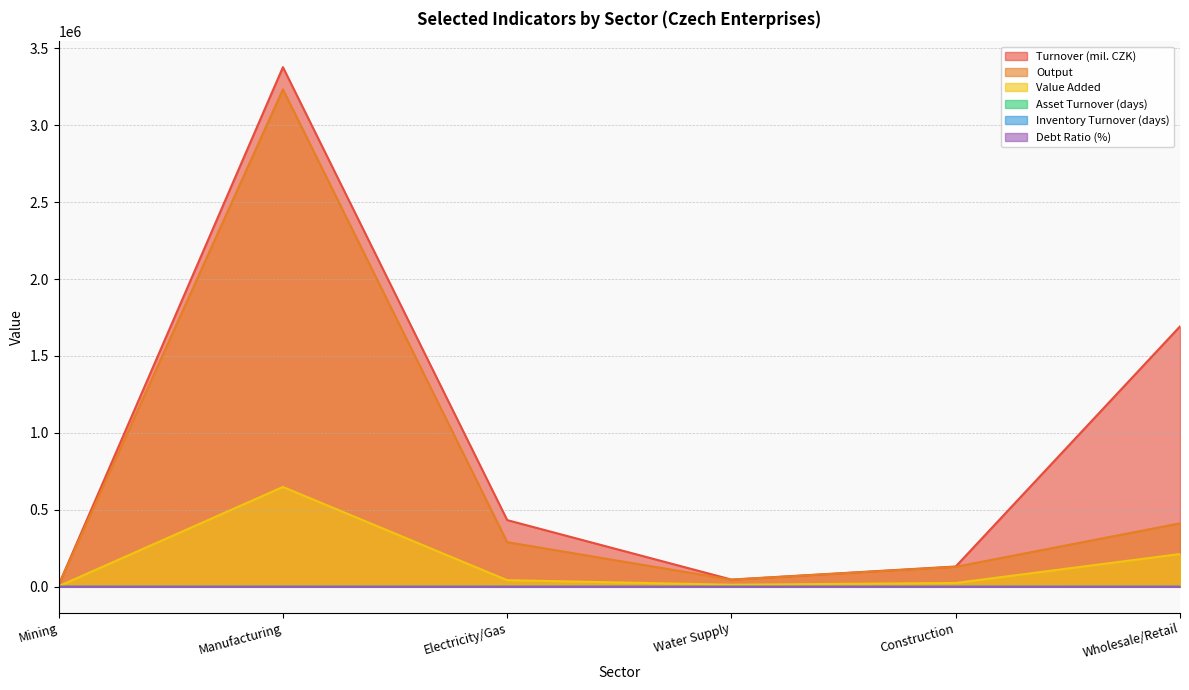

How many interior local peaks does the Inventory Turnover (days) series have?

2